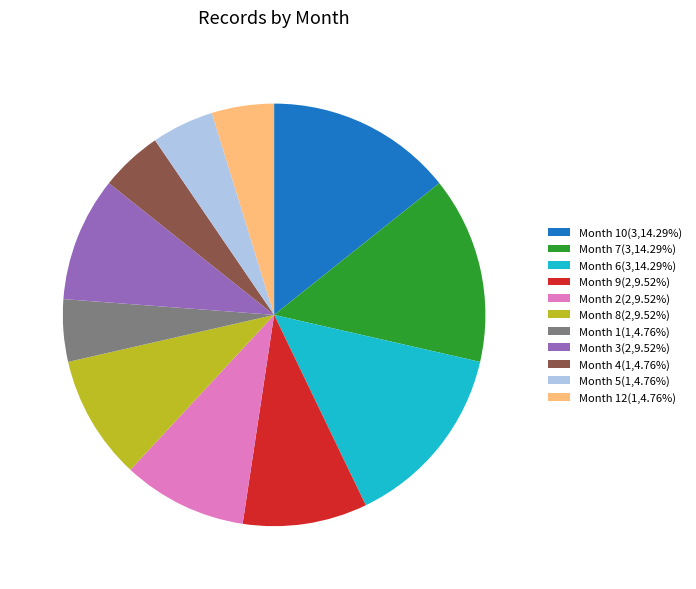

Is the sum of Month 12(1,4.76%) and Month 6(3,14.29%) greater than half?

No